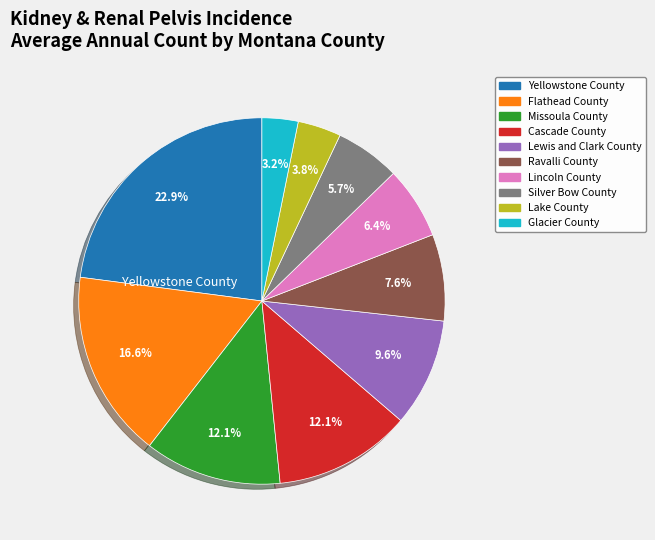

Approximately how many times larger is the value at Glacier County compared to Silver Bow County?

0.6